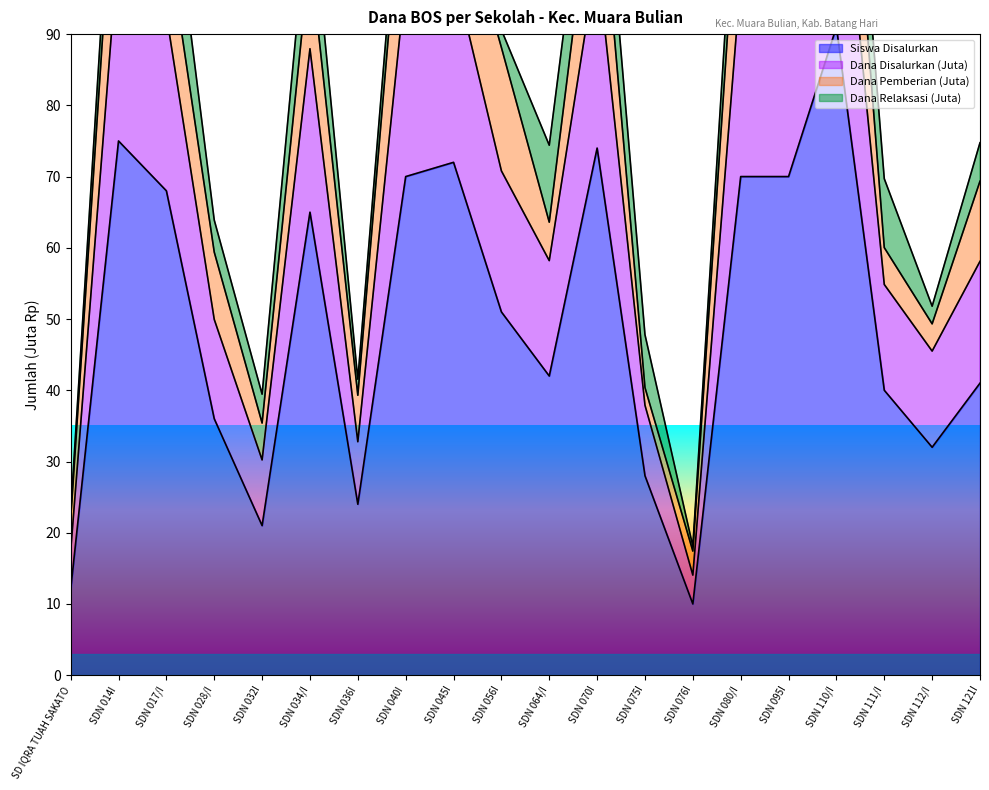

Count the number of categories in the chart.

20